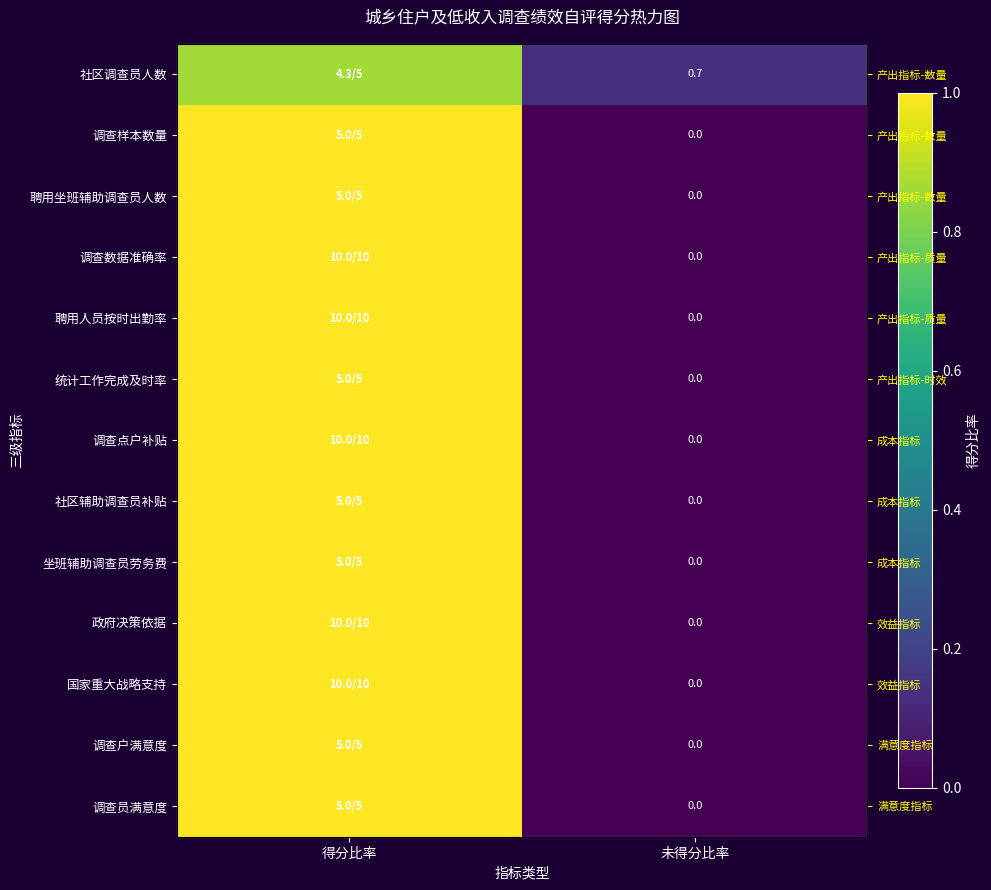

At which category does the chart reach its minimum across all series?

未得分比率